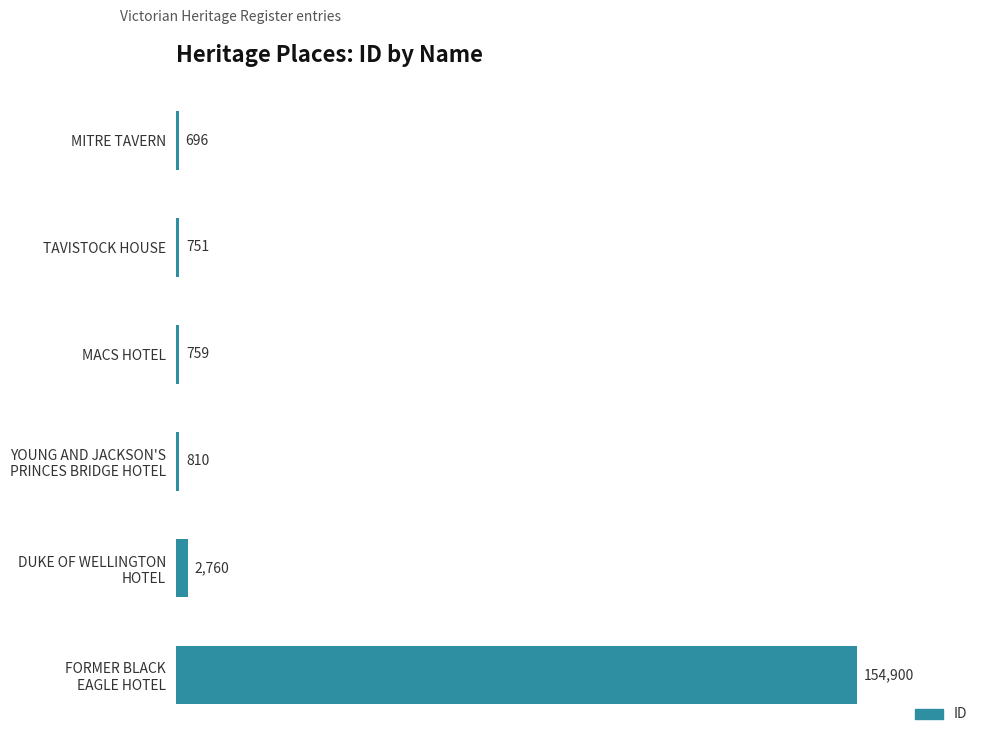

Rank the categories by value from highest to lowest.

FORMER BLACK
EAGLE HOTEL, DUKE OF WELLINGTON
HOTEL, YOUNG AND JACKSON'S
PRINCES BRIDGE HOTEL, MACS HOTEL, TAVISTOCK HOUSE, MITRE TAVERN